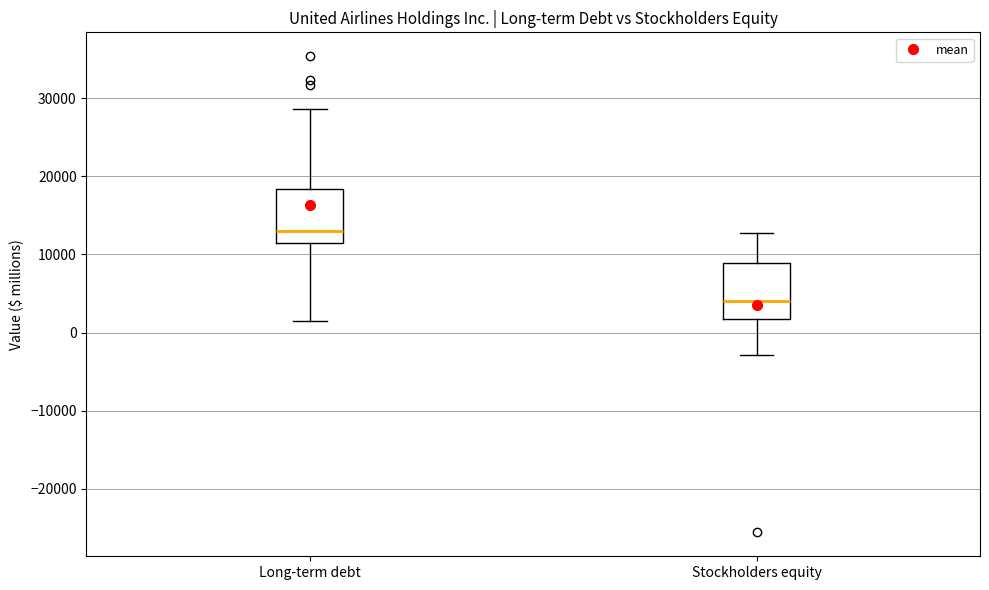

Reading left to right, transcribe this box plot: for each box, give where its median line is, the range the box spans, and where its two whiskers end, as read against the y-axis. The values are not printed on the chart, so give them approximately, as read against the axis.

Long-term debt: median 13000, box 11000 to 18000, whiskers 1000 to 29000
Stockholders equity: median 4000, box 2000 to 9000, whiskers -3000 to 13000